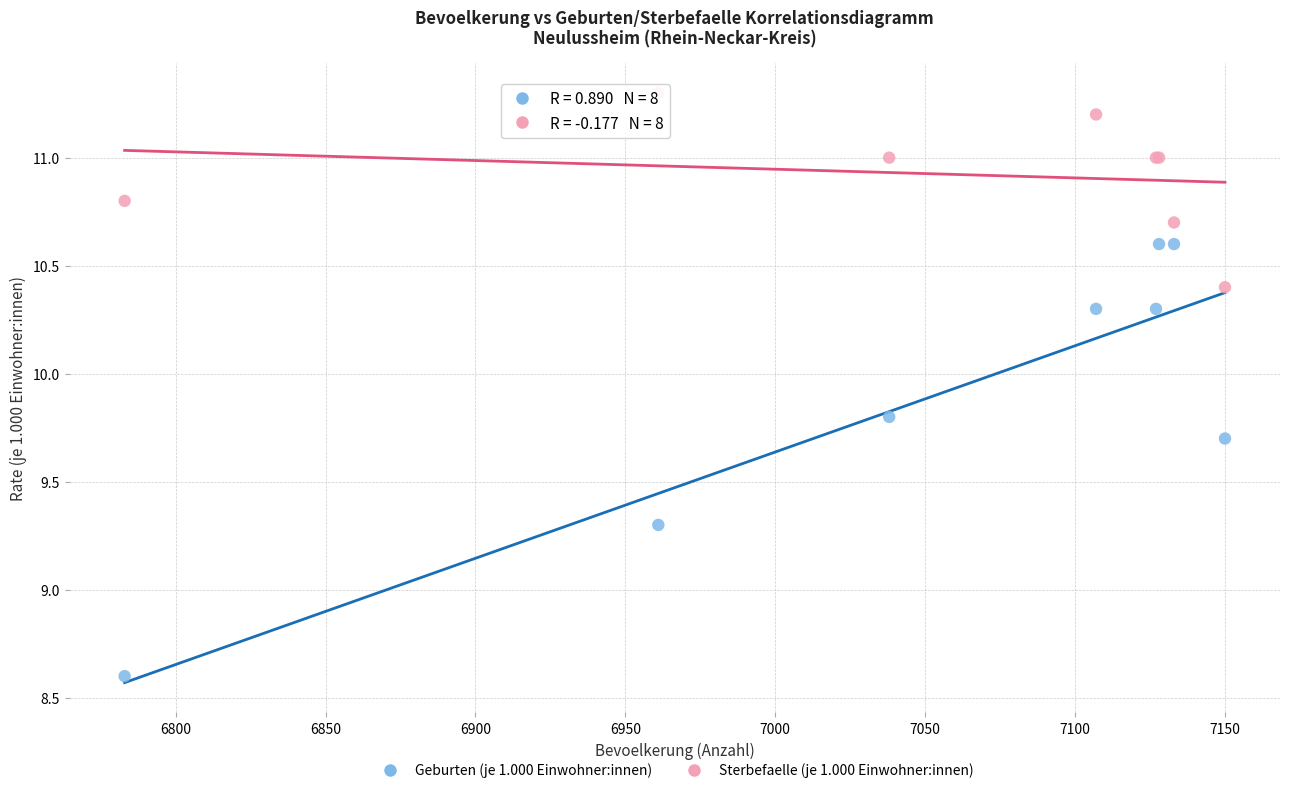

Across all series, what Y value is closest to 9?

9.3